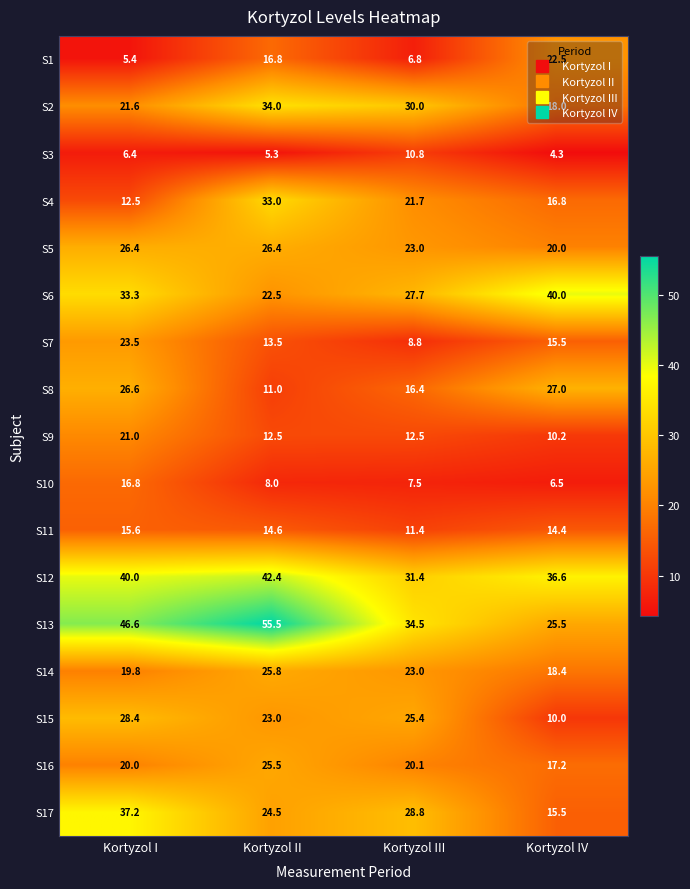

What is the maximum value shown in the chart?

55.5